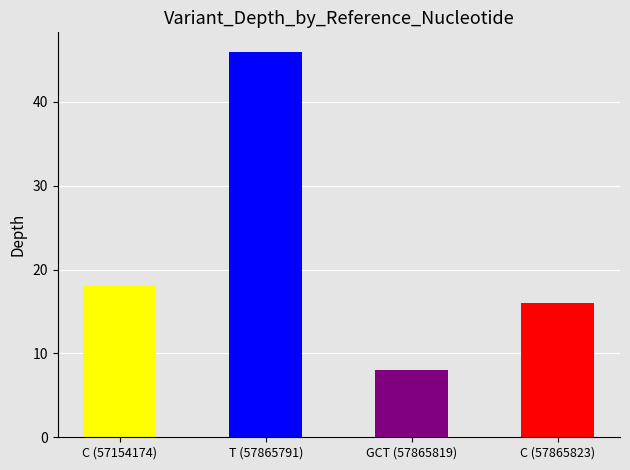

What is the label of the 2nd bar from the right?

GCT